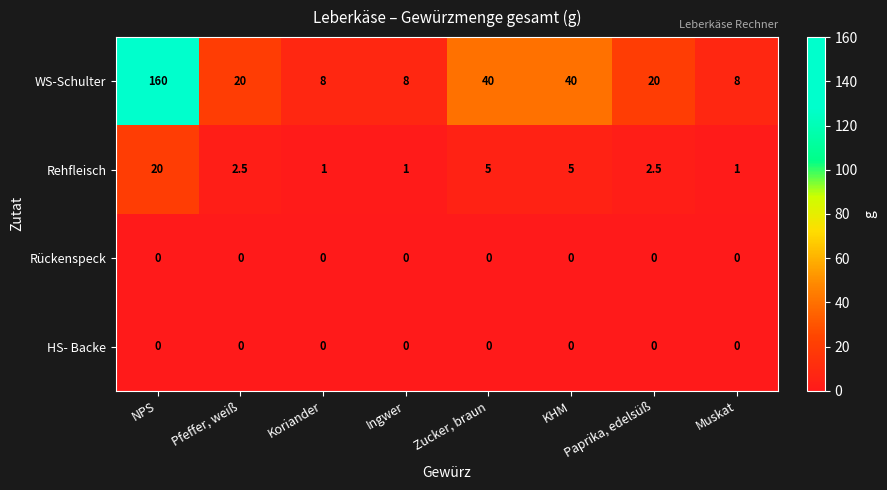

Between NPS and Muskat, which series saw the biggest shift?

WS-Schulter